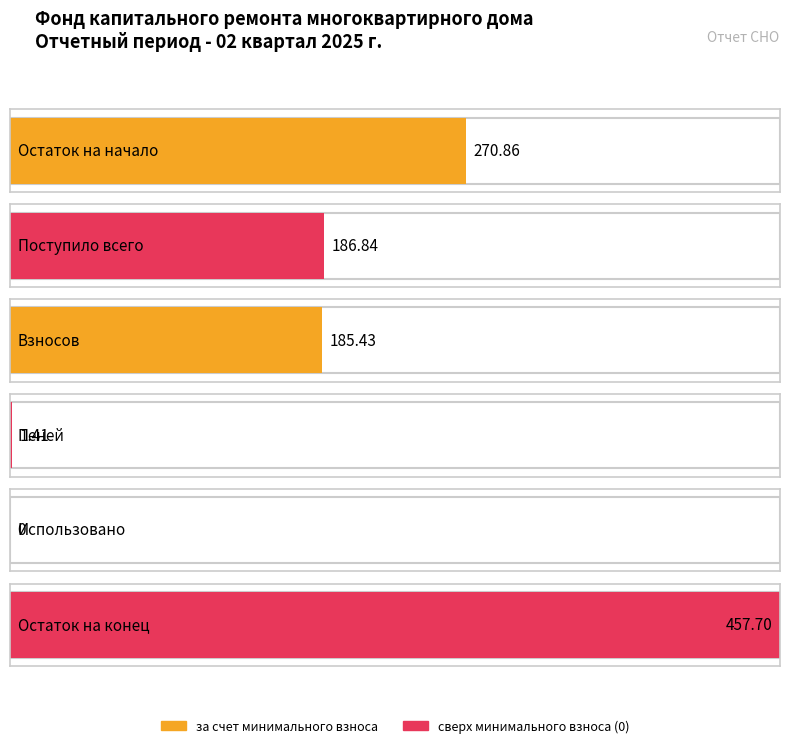

Is the value of за счет минимального взноса at Взносов greater than the value of сверх минимального размера взноса at Использовано?

Yes